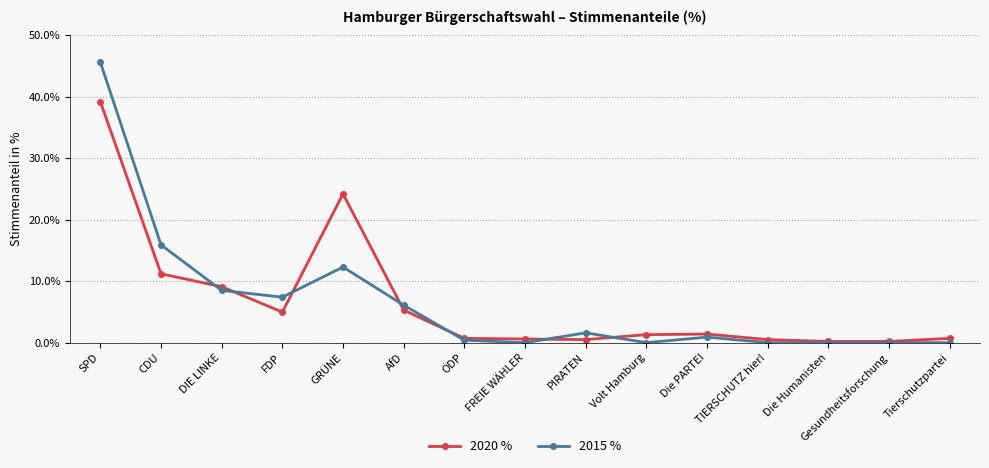

What is the difference between the second highest and second lowest values in the 2020 % series?

24.0